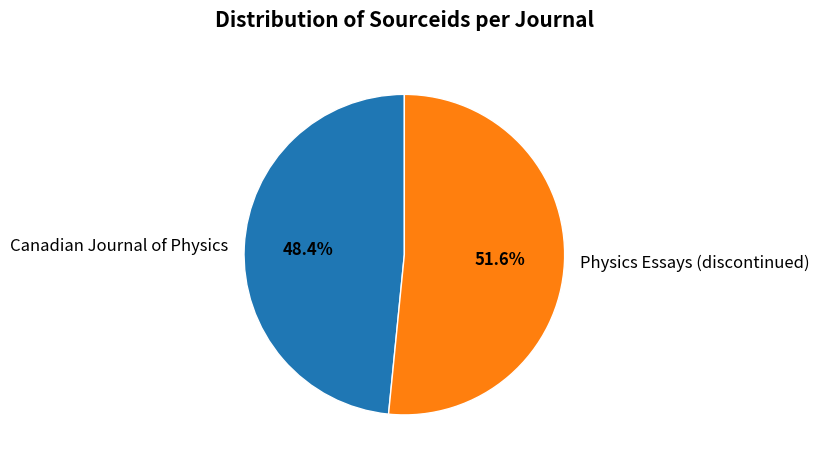

Which slice is the largest?

Physics Essays (discontinued)